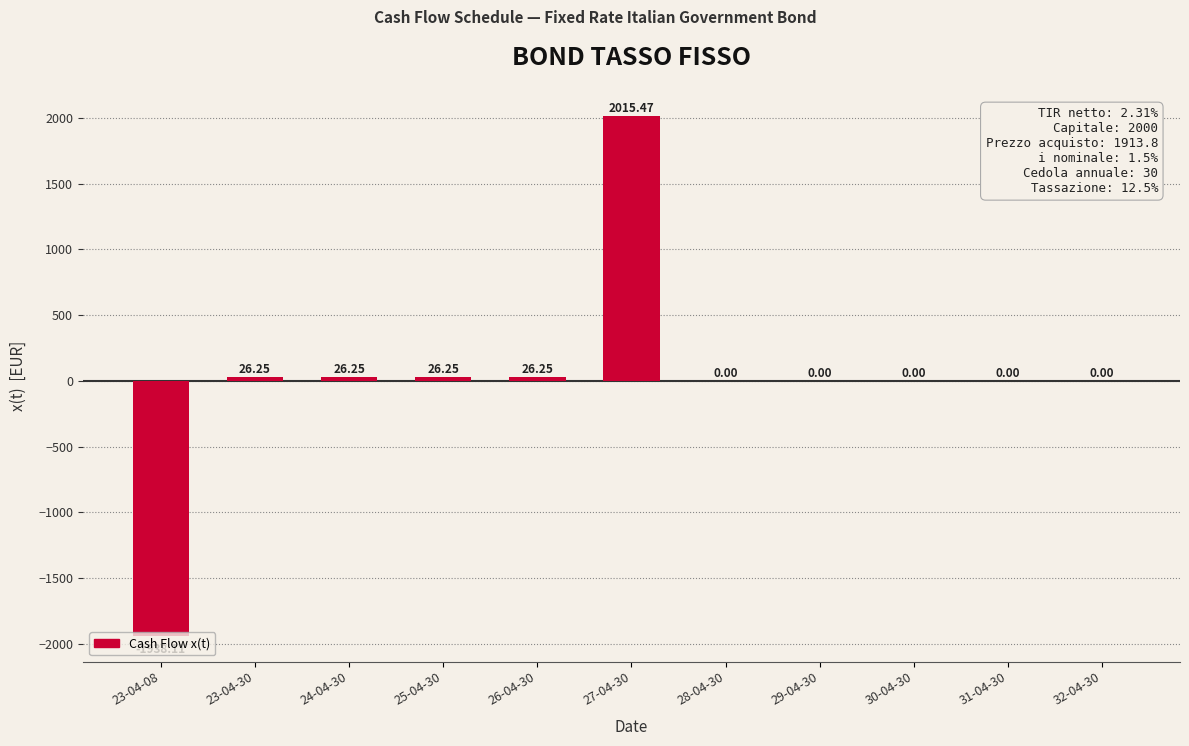

What is the sum of all values?

182.4